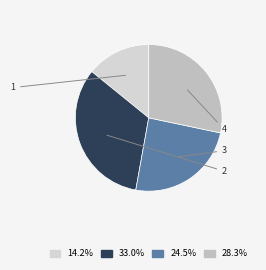

Which slice is the smallest?

1